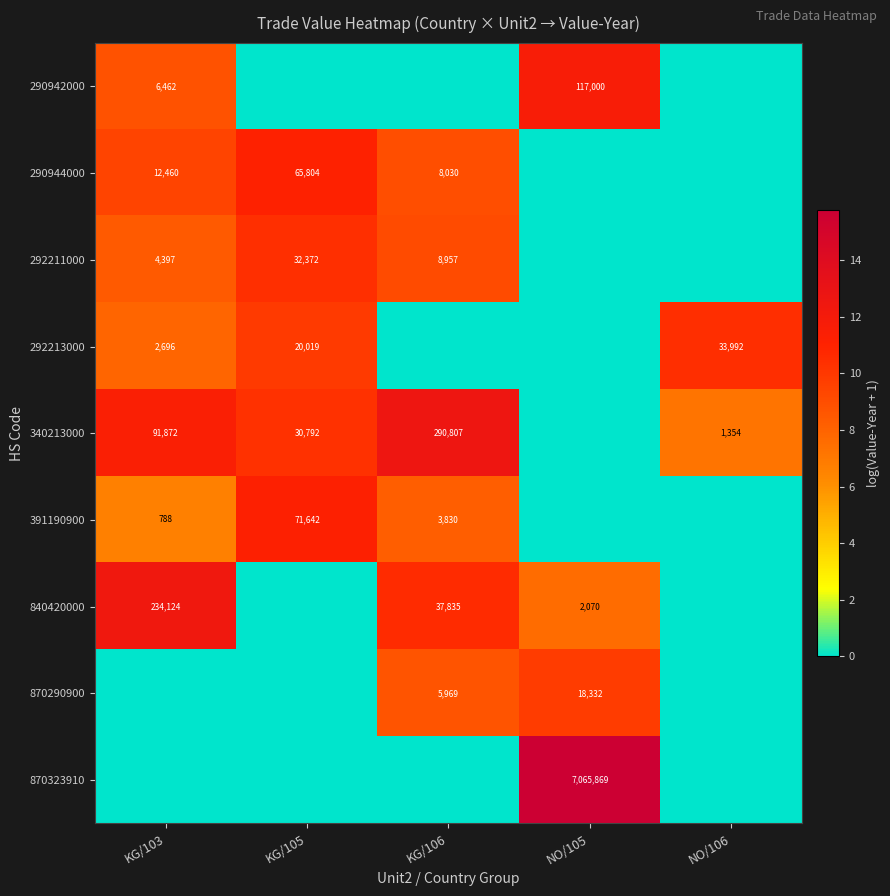

The value of 840420000 at KG/103 is 348565. True or false?

False